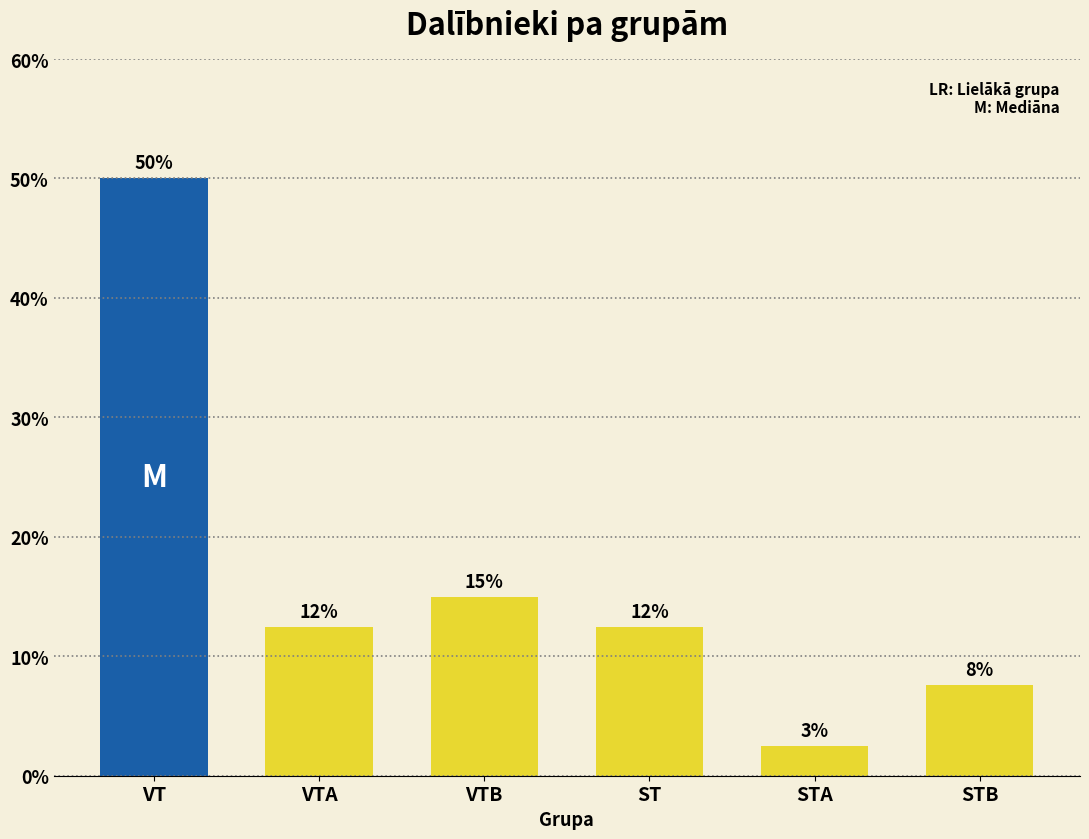

How many bars are there in total?

6